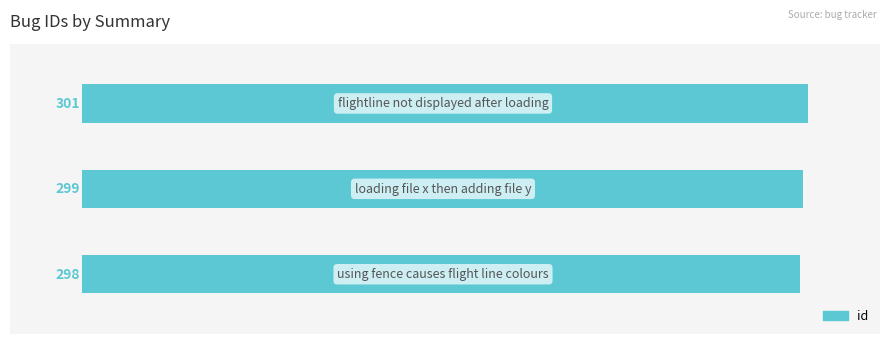

Does the chart contain any negative values?

No